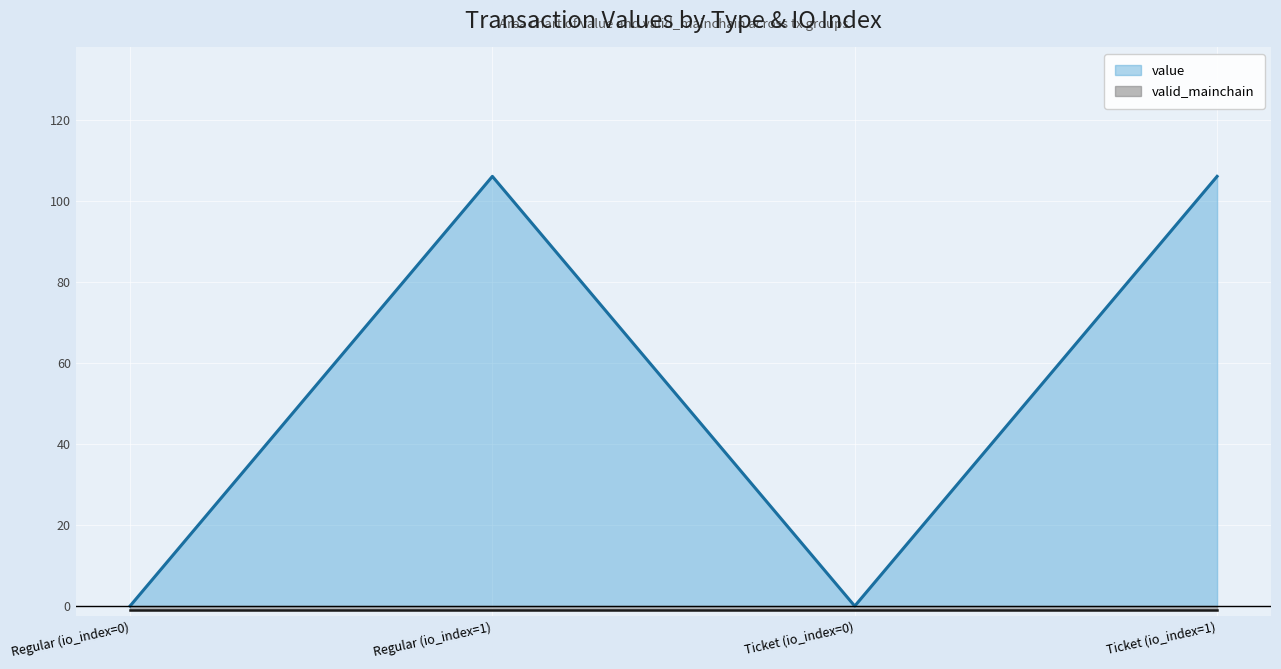

How many lines are shown in the chart?

2